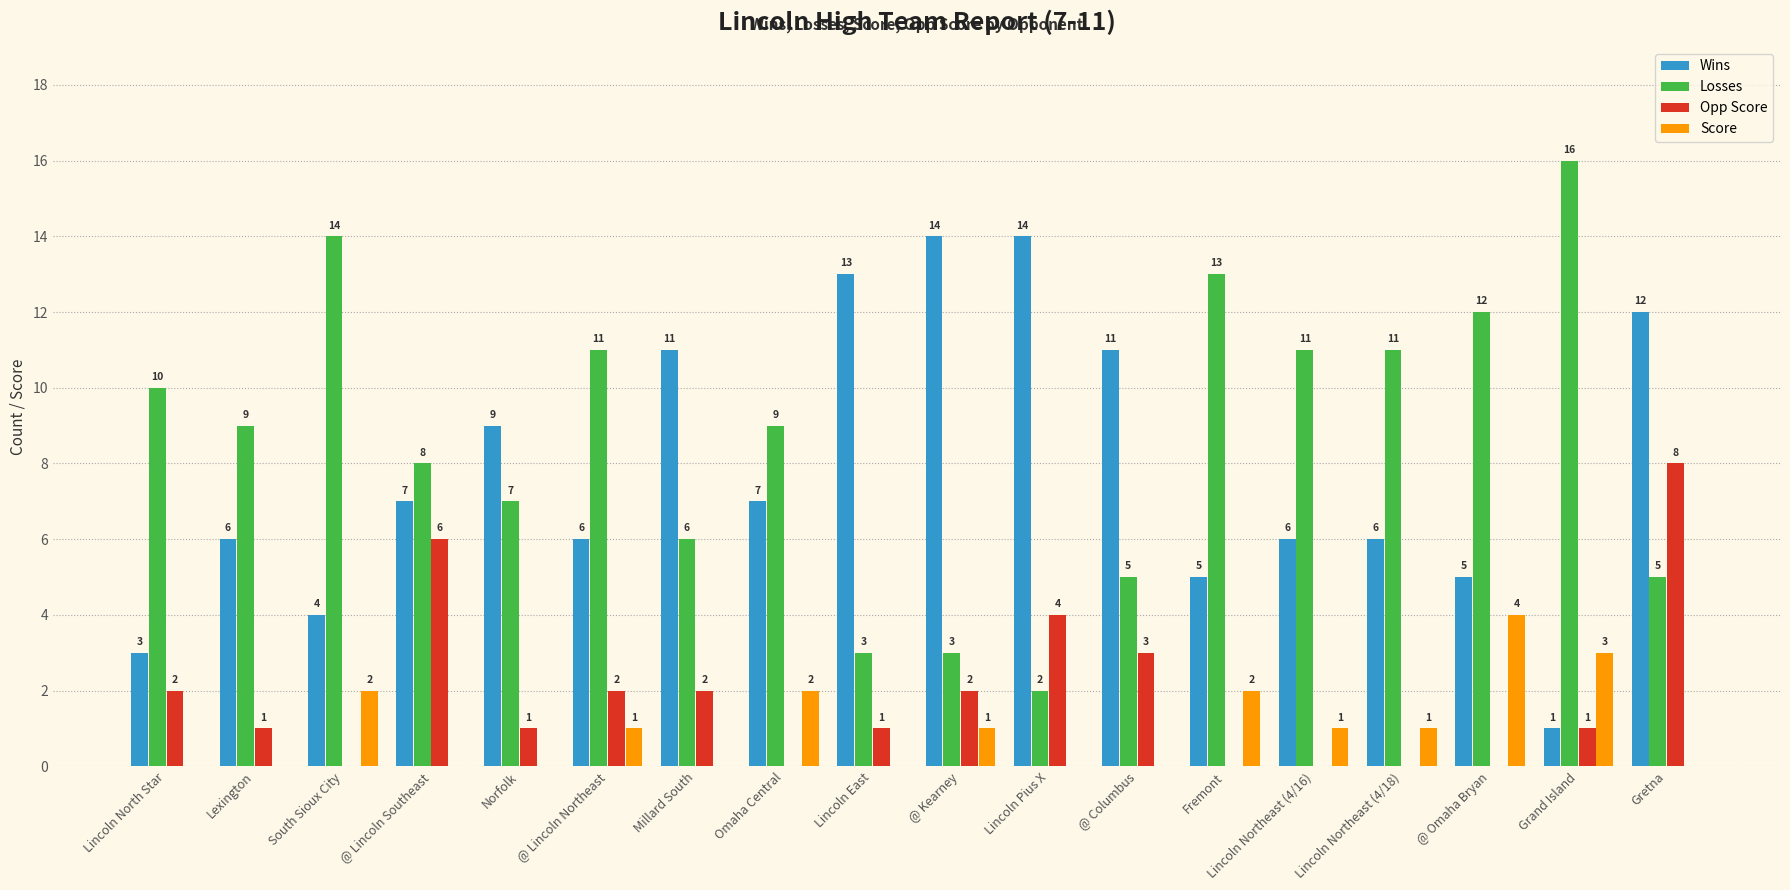

Reading left to right, extract all data points from this chart.

Wins: Lincoln North Star=3	Lexington=6	South Sioux City=4	@ Lincoln Southeast=7	Norfolk=9	@ Lincoln Northeast=6	Millard South=11	Omaha Central=7	Lincoln East=13	@ Kearney=14	Lincoln Pius X=14	@ Columbus=11	Fremont=5	Lincoln Northeast (4/16)=6	Lincoln Northeast (4/18)=6	@ Omaha Bryan=5	Grand Island=1	Gretna=12
Losses: Lincoln North Star=10	Lexington=9	South Sioux City=14	@ Lincoln Southeast=8	Norfolk=7	@ Lincoln Northeast=11	Millard South=6	Omaha Central=9	Lincoln East=3	@ Kearney=3	Lincoln Pius X=2	@ Columbus=5	Fremont=13	Lincoln Northeast (4/16)=11	Lincoln Northeast (4/18)=11	@ Omaha Bryan=12	Grand Island=16	Gretna=5
Opp Score: Lincoln North Star=2	Lexington=1	South Sioux City=0	@ Lincoln Southeast=6	Norfolk=1	@ Lincoln Northeast=2	Millard South=2	Omaha Central=0	Lincoln East=1	@ Kearney=2	Lincoln Pius X=4	@ Columbus=3	Fremont=0	Lincoln Northeast (4/16)=0	Lincoln Northeast (4/18)=0	@ Omaha Bryan=0	Grand Island=1	Gretna=8
Score: Lincoln North Star=0	Lexington=0	South Sioux City=2	@ Lincoln Southeast=0	Norfolk=0	@ Lincoln Northeast=1	Millard South=0	Omaha Central=2	Lincoln East=0	@ Kearney=1	Lincoln Pius X=0	@ Columbus=0	Fremont=2	Lincoln Northeast (4/16)=1	Lincoln Northeast (4/18)=1	@ Omaha Bryan=4	Grand Island=3	Gretna=0